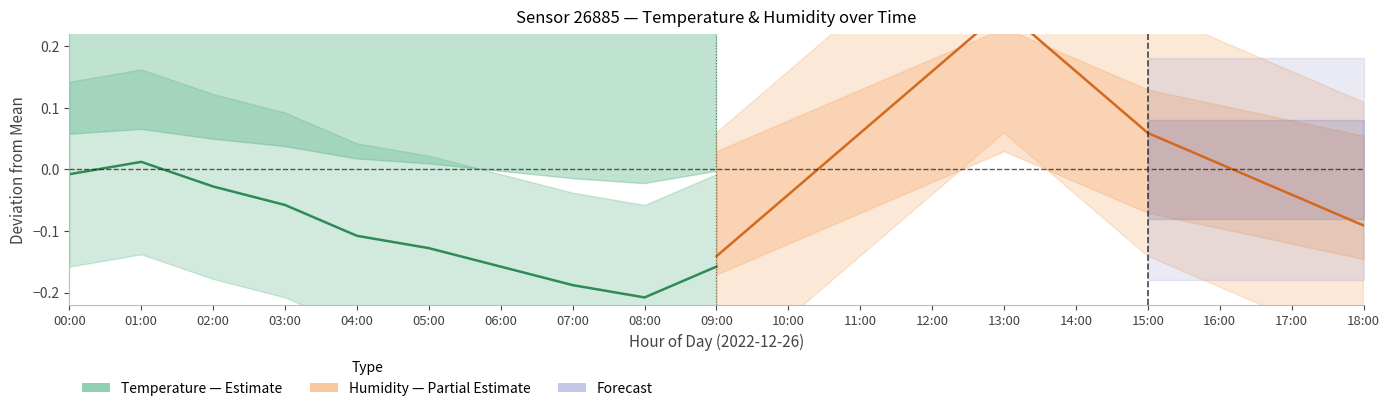

What is the value of the Humidity (Partial Estimate) point at the 5th from the left?

0.3